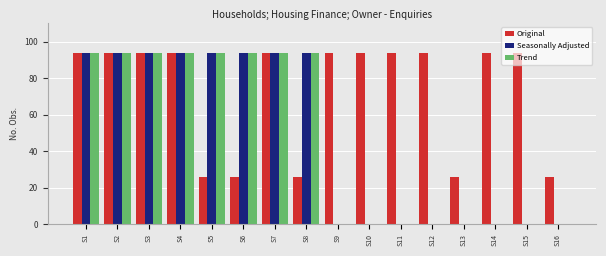

What is the maximum value for Original?

94